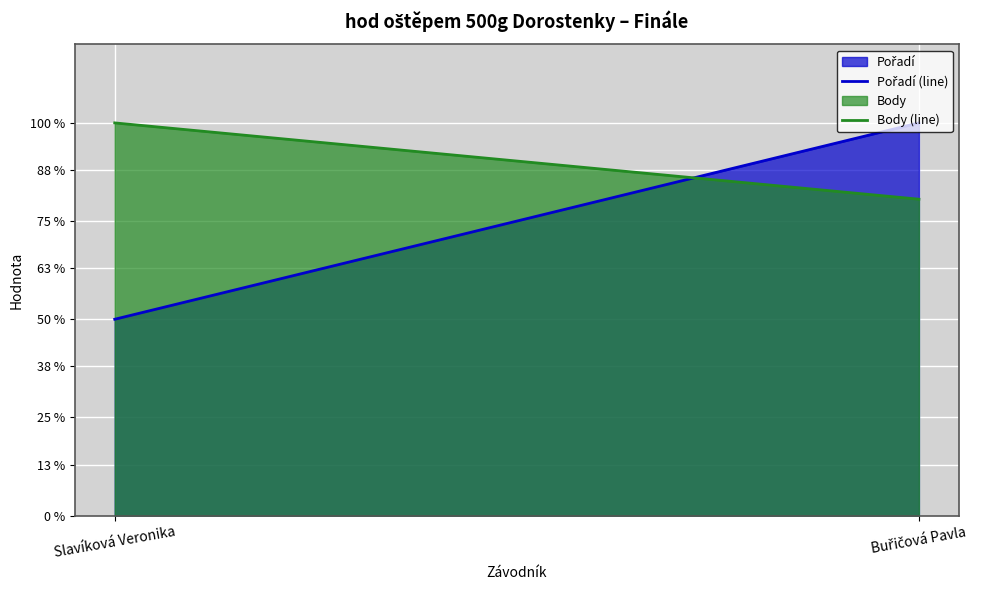

What is the value of the Body (line) point at the 1st from the left?

100.0